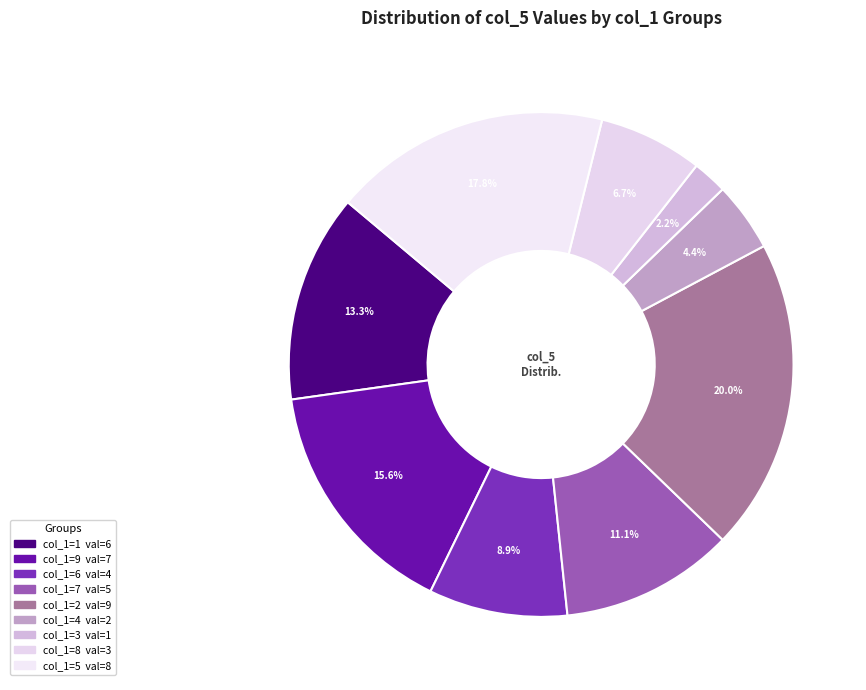

How many segments does this pie chart have?

9